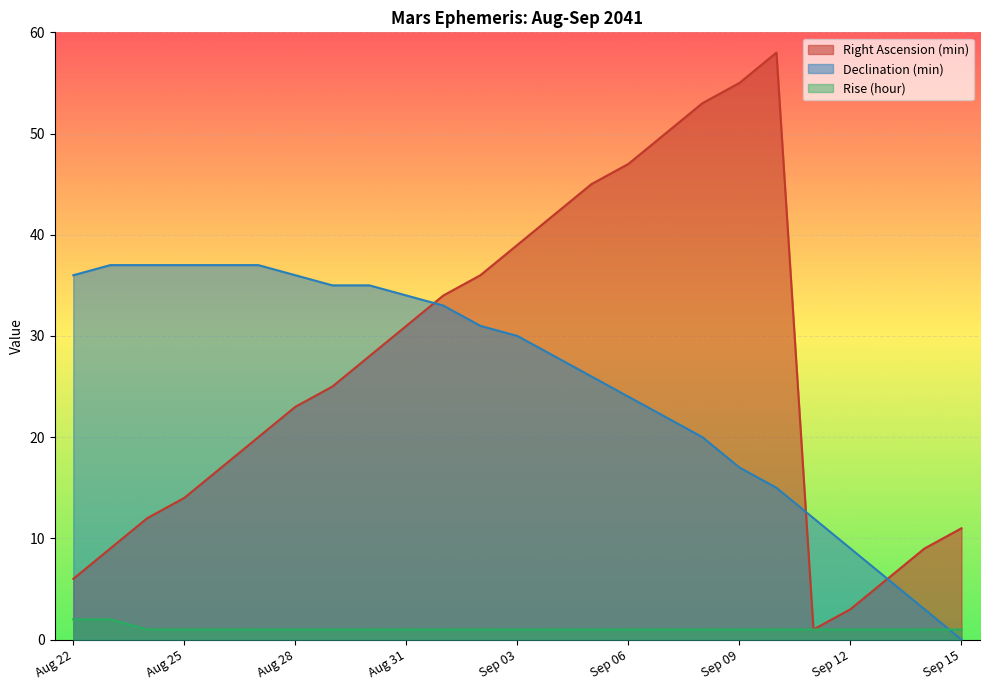

Reading left to right, extract all data points from this chart.

Right Ascension (min): 6	9	12	14	17	20	23	25	28	31	34	36	39	42	45	47	50	53	55	58	1	3	6	9	11
Declination (min): 36	37	37	37	37	37	36	35	35	34	33	31	30	28	26	24	22	20	17	15	12	9	6	3	0
Rise (hour): 2	2	1	1	1	1	1	1	1	1	1	1	1	1	1	1	1	1	1	1	1	1	1	1	1